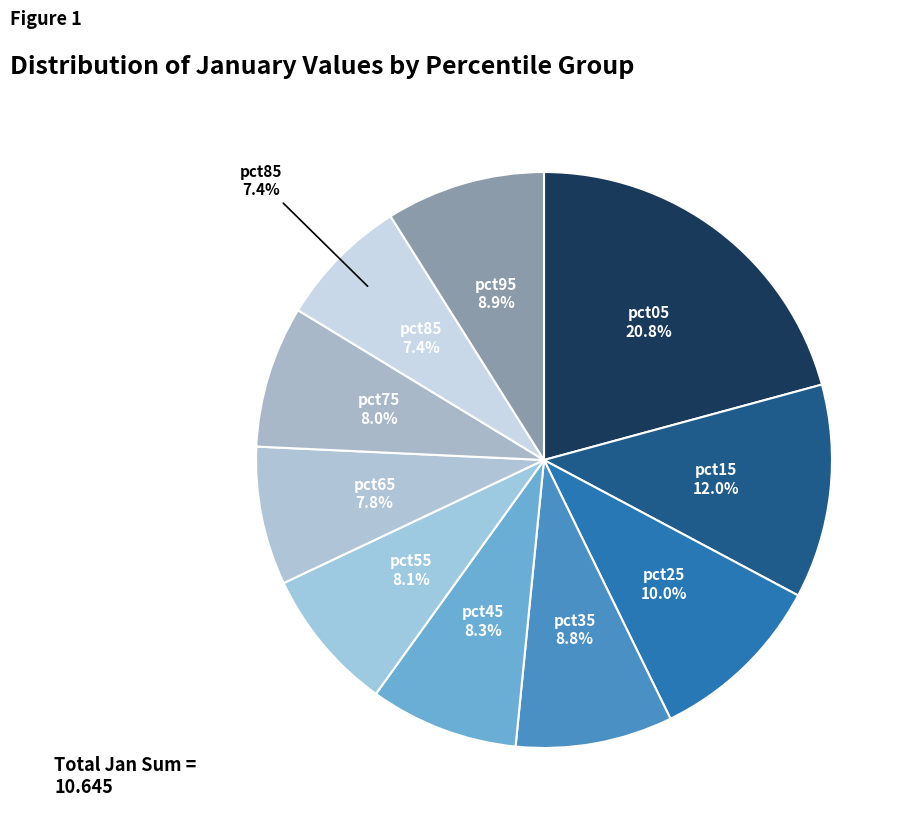

Is the sum of pct95 and pct25 greater than half?

No